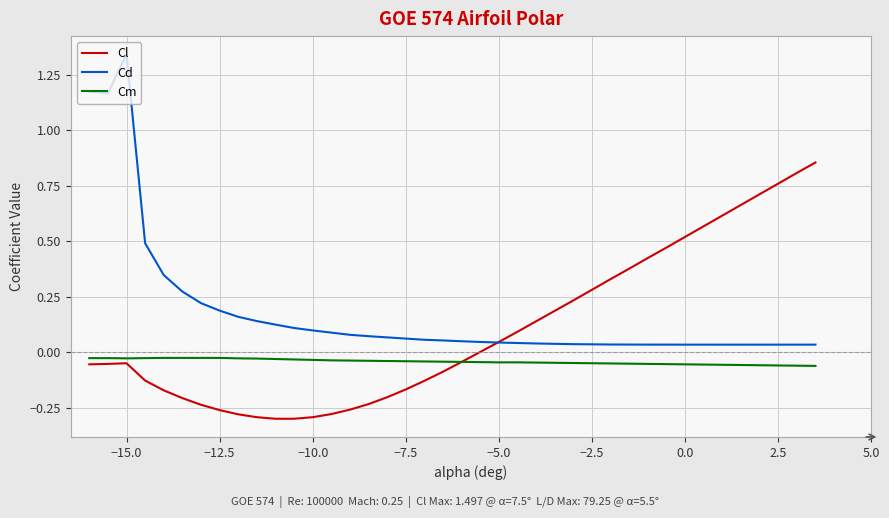

Which series has the largest range (max minus min)?

Cd